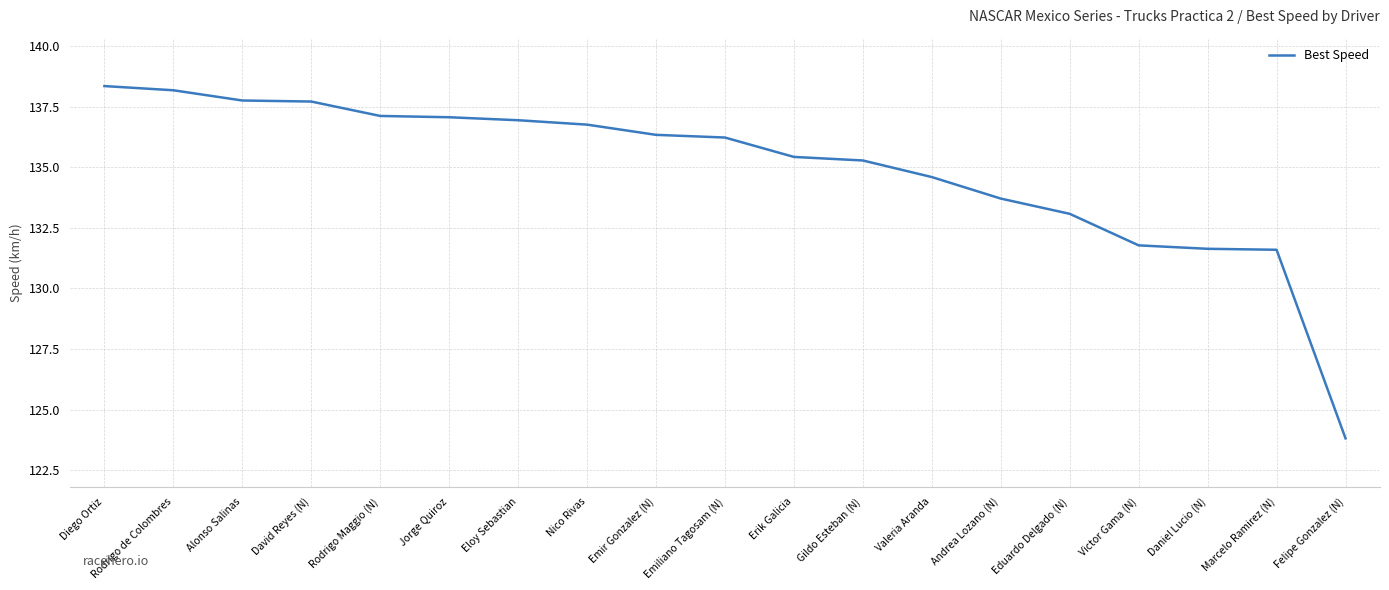

The value at Andrea Lozano (N) is 133.7. True or false?

True